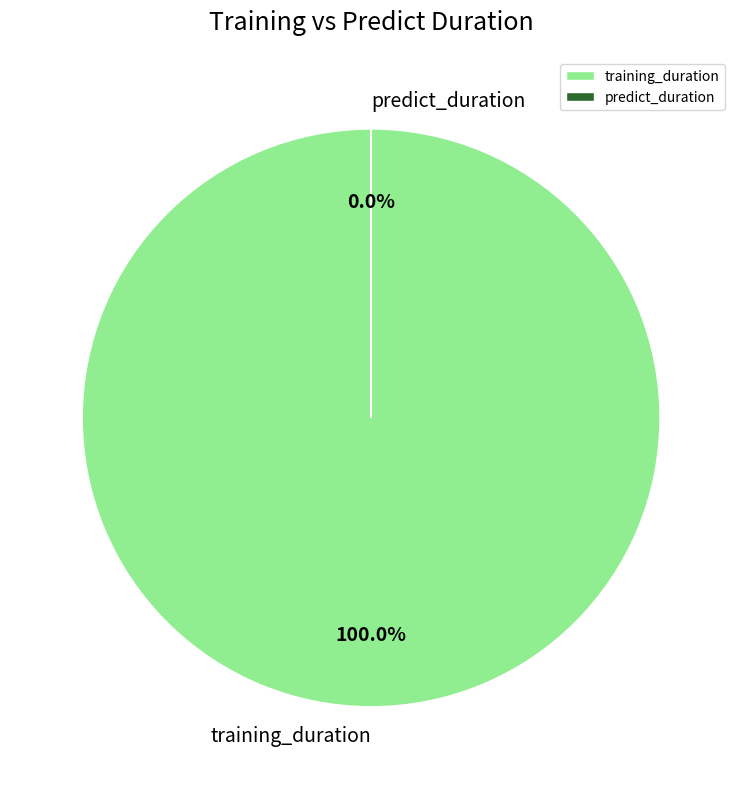

Which has a higher value, predict_duration or training_duration?

training_duration